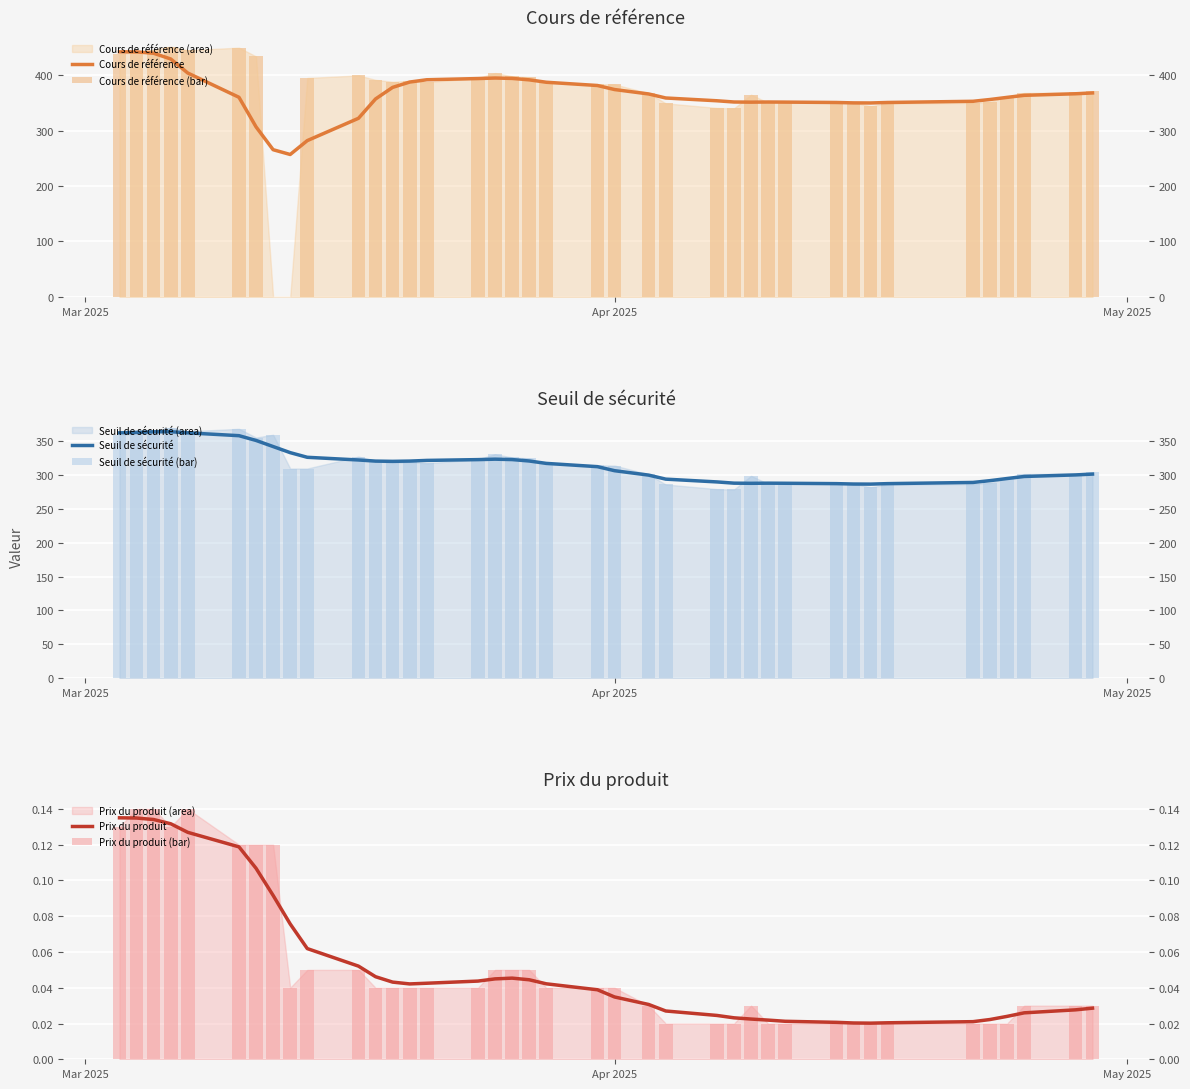

True or false: Cours de référence (bar) has a value of 536.9 at 29.

False